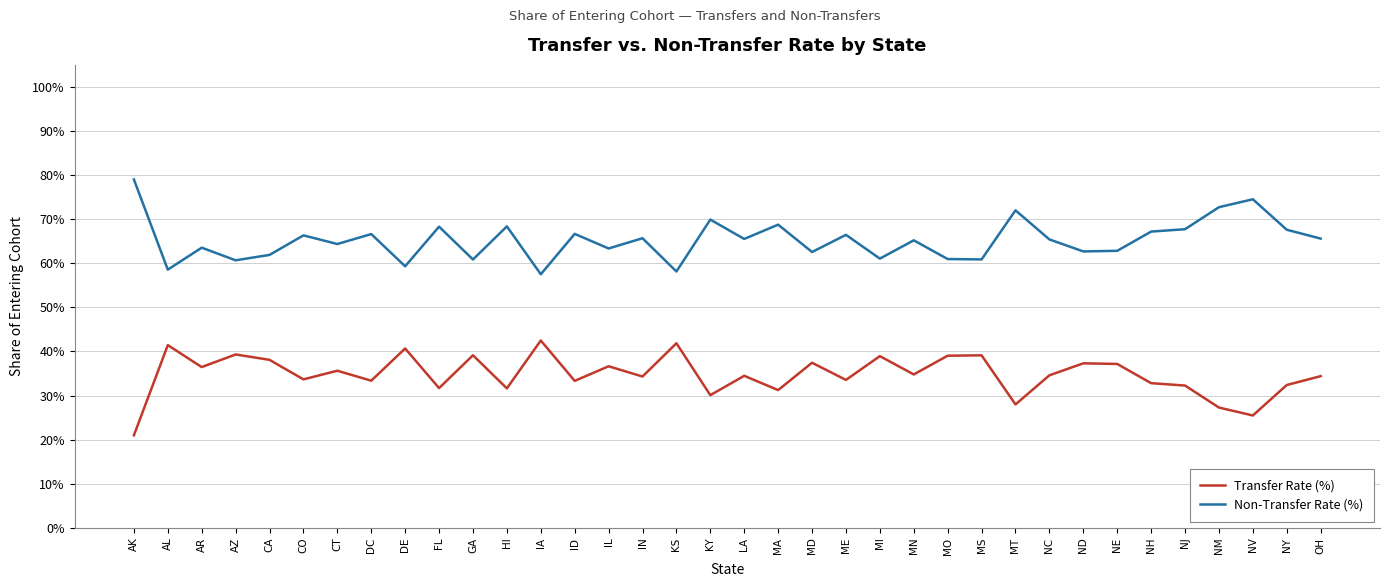

At which category is the sum across all series the highest?

AK